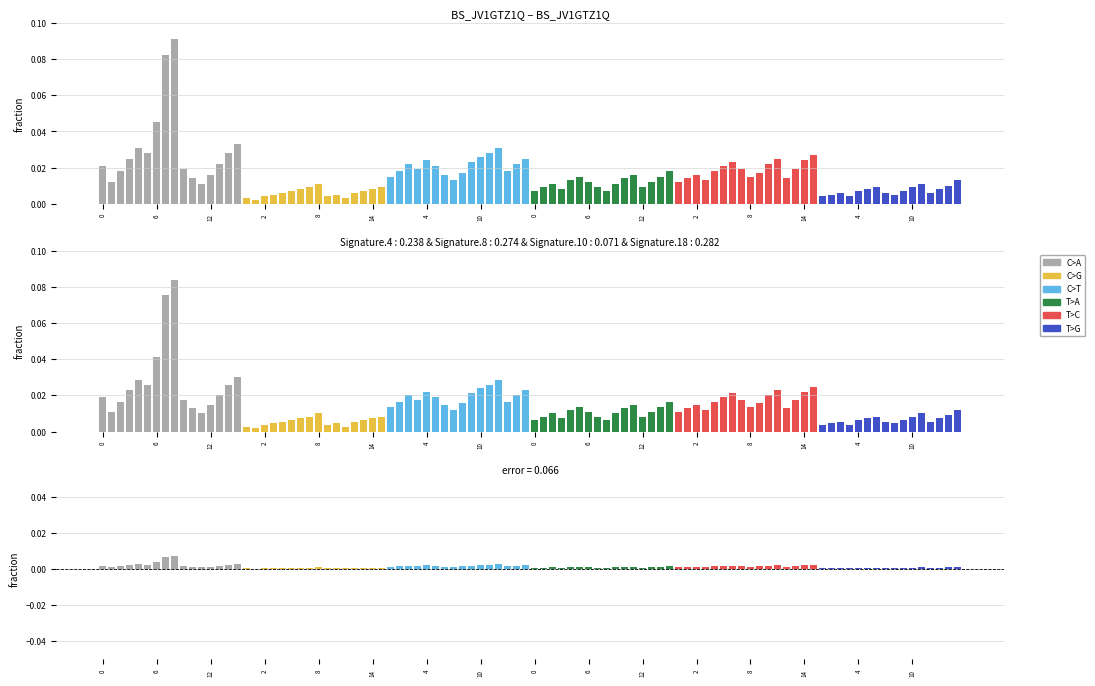

At 7, list the series in order from largest to smallest.

C>A, T>C, C>T, C>G, T>A, T>G